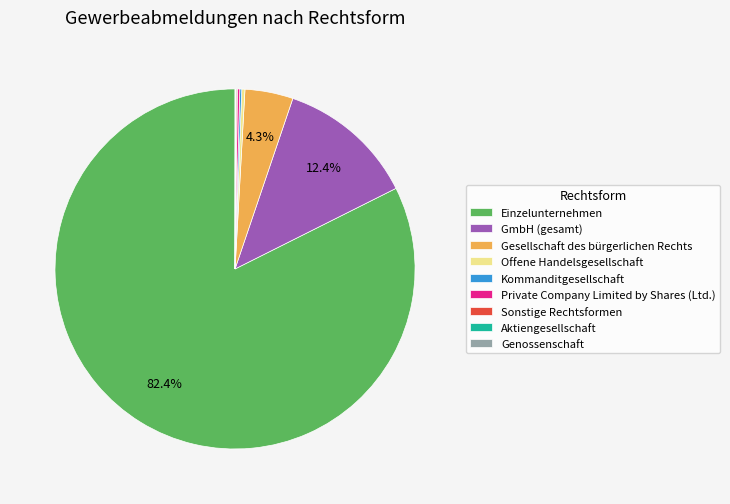

Approximately how many times larger is the value at GmbH (gesamt) compared to Offene Handelsgesellschaft?

44.1